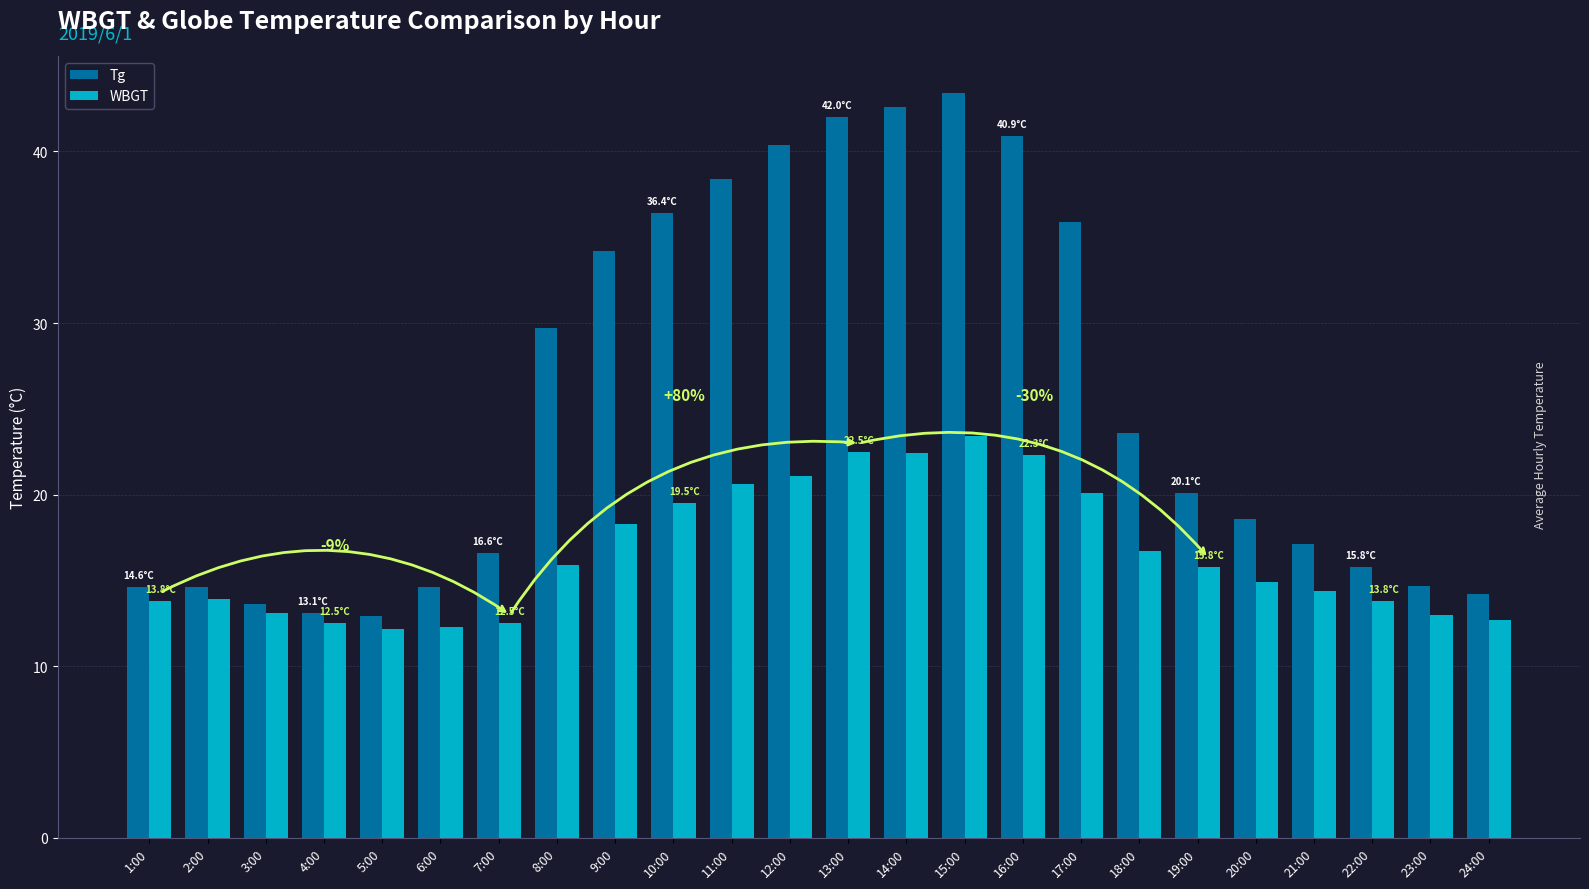

Is the value of Tg at 13:00 greater than the value of WBGT at 11:00?

Yes